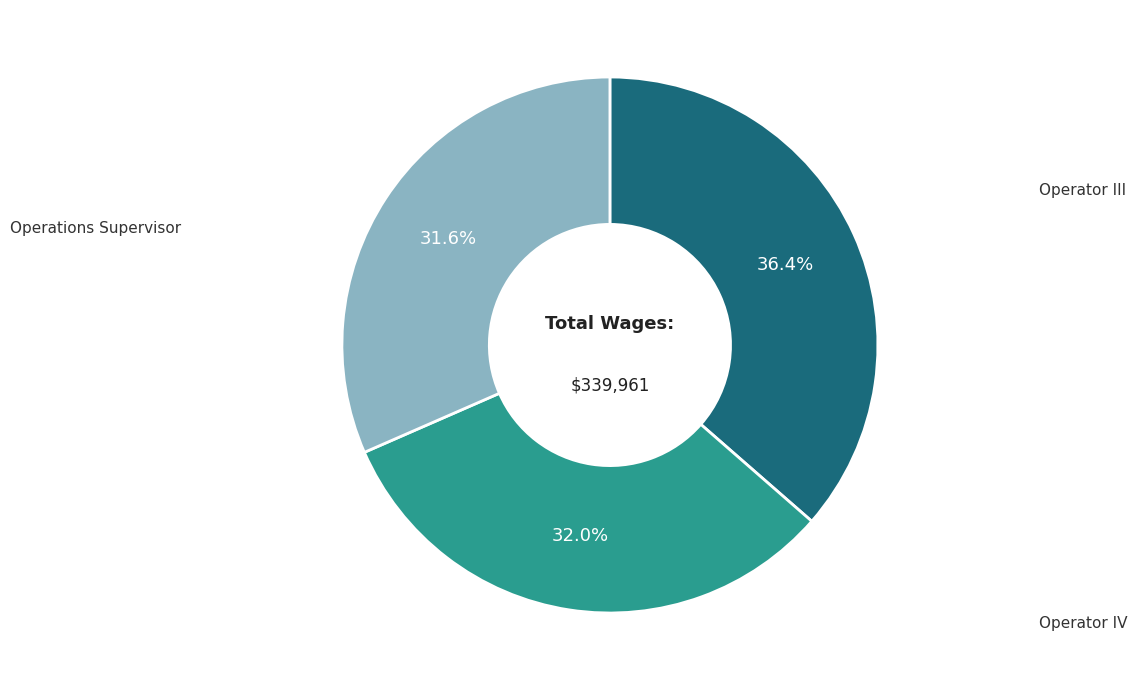

How much of the chart is everything except Operations Supervisor?

63.6%